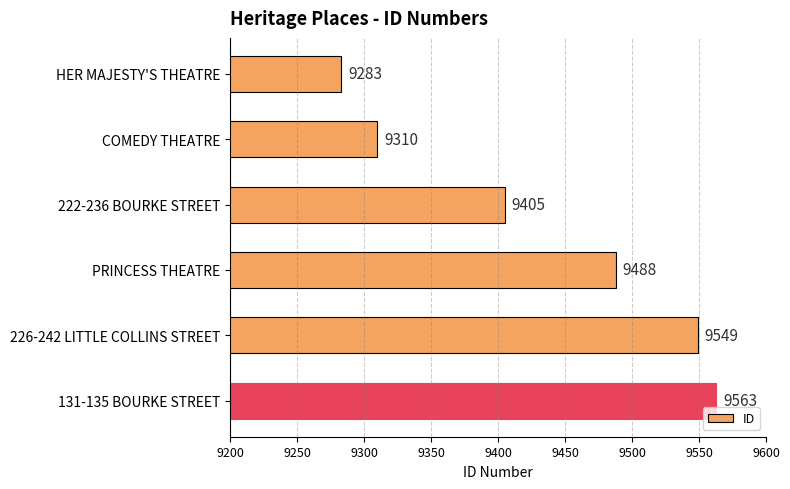

The value at PRINCESS THEATRE is 9488. True or false?

True